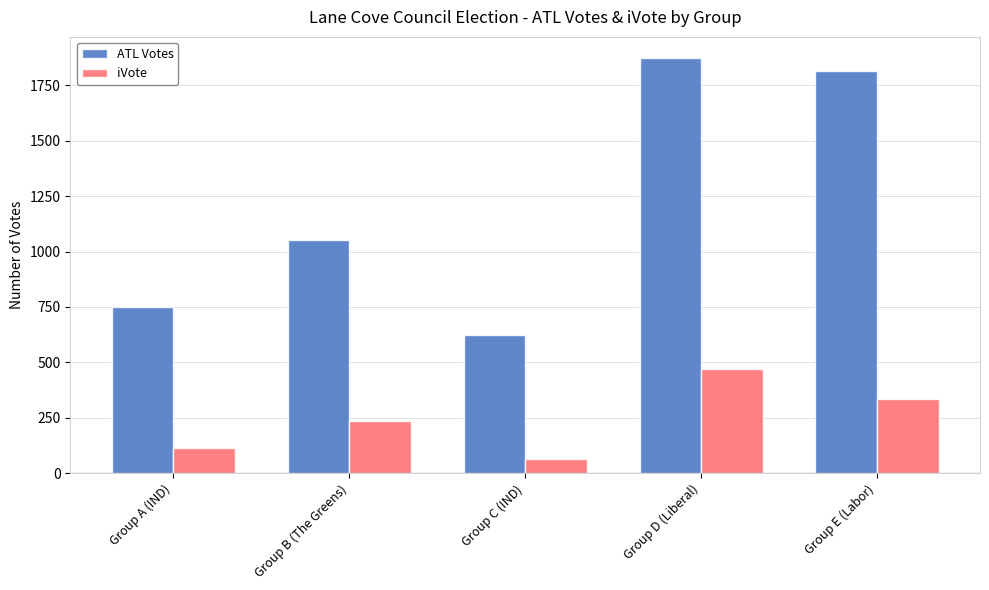

Which series has the largest range (max minus min)?

ATL Votes